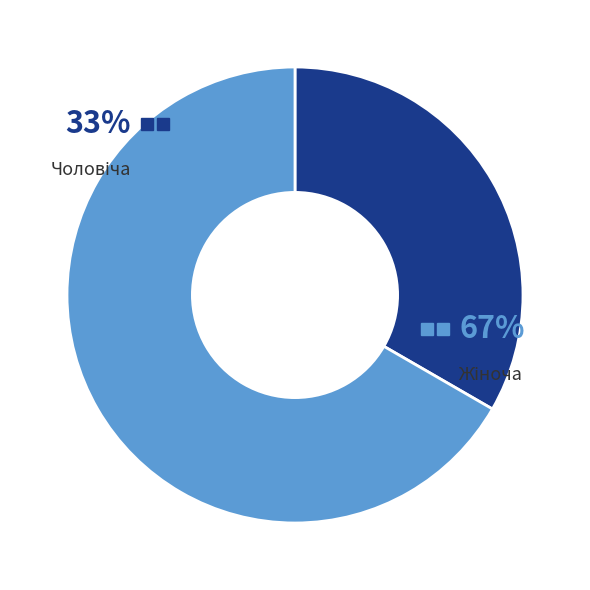

What is the ratio of the value at Жіноча to the value at Чоловіча?

2.0